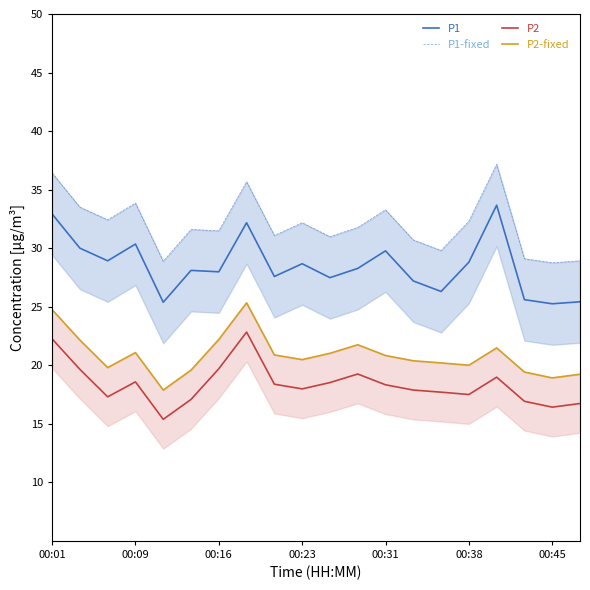

True or false: P2-fixed and P2 intersect in this chart.

False